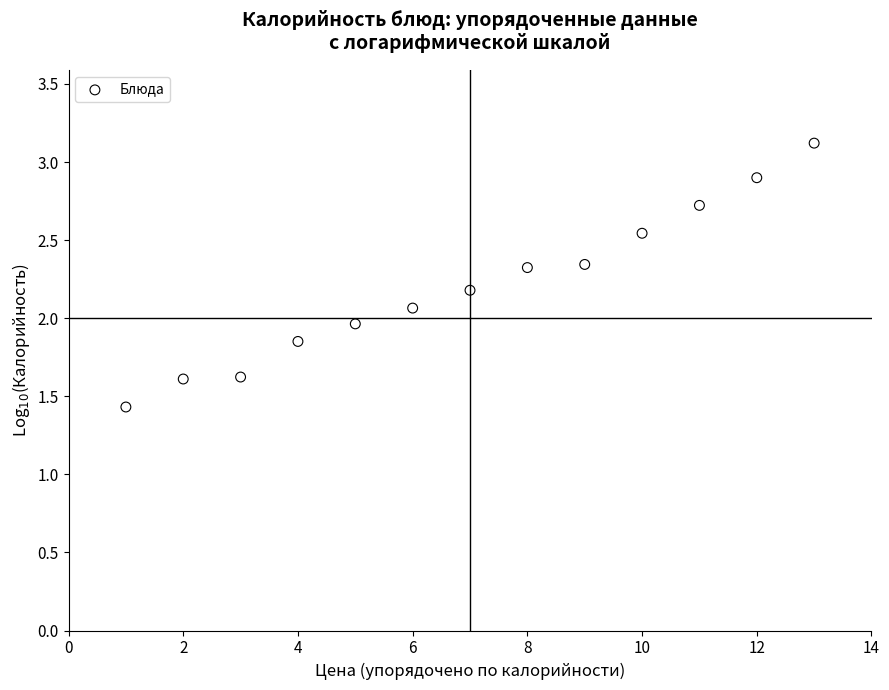

What is the range of X values (max minus min)?

12.0